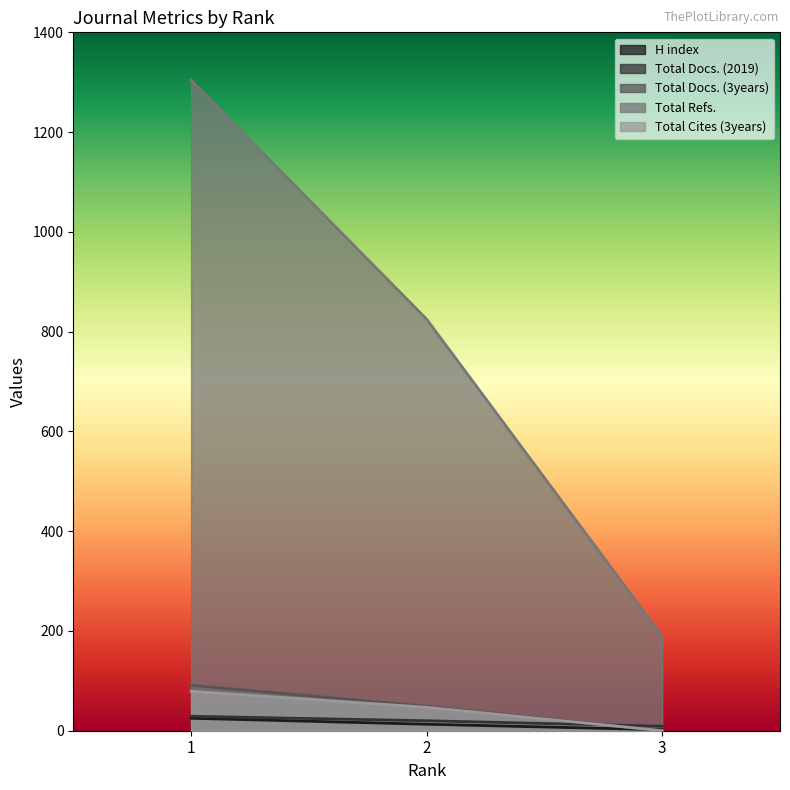

Which series has the widest spread of values?

Total Refs.